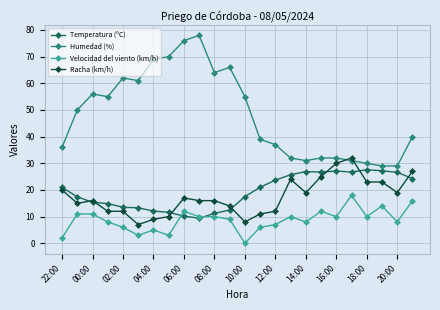

True or false: Humedad (%) has more than 2 points higher than both neighbors.

True